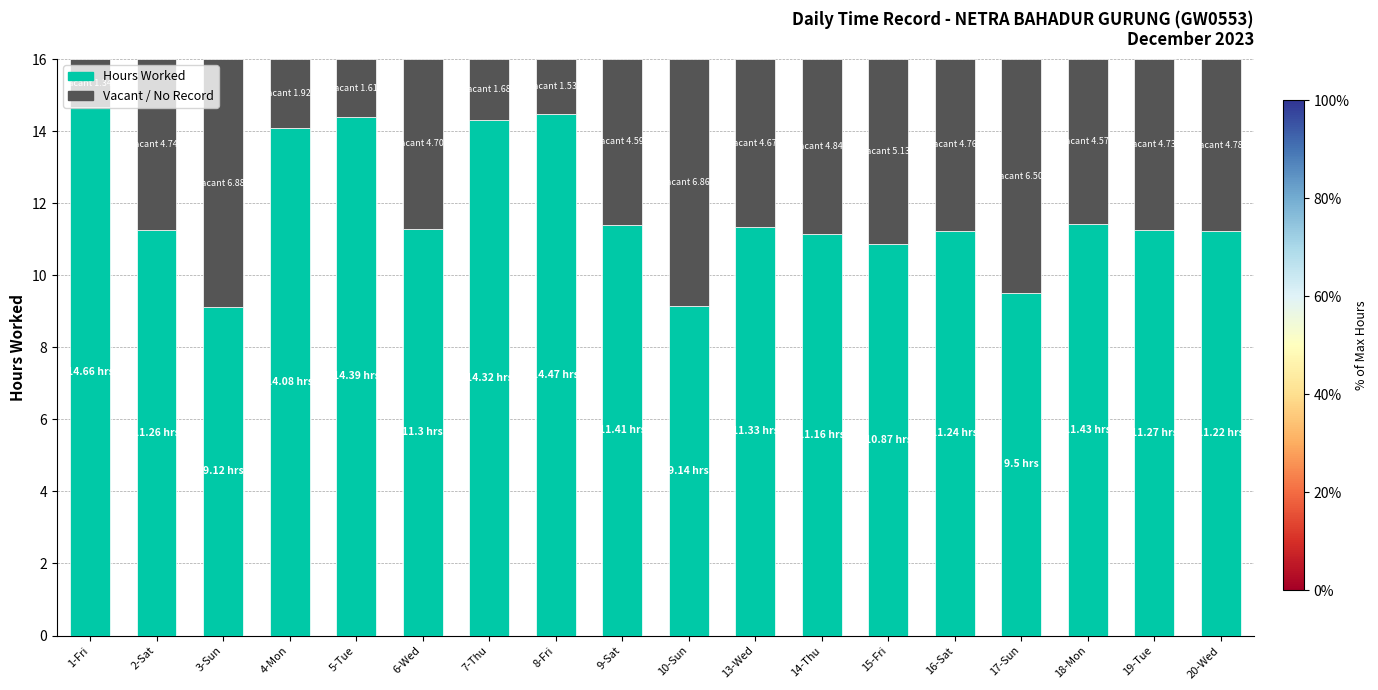

What is the total value across all series at 6-Wed?

16.0